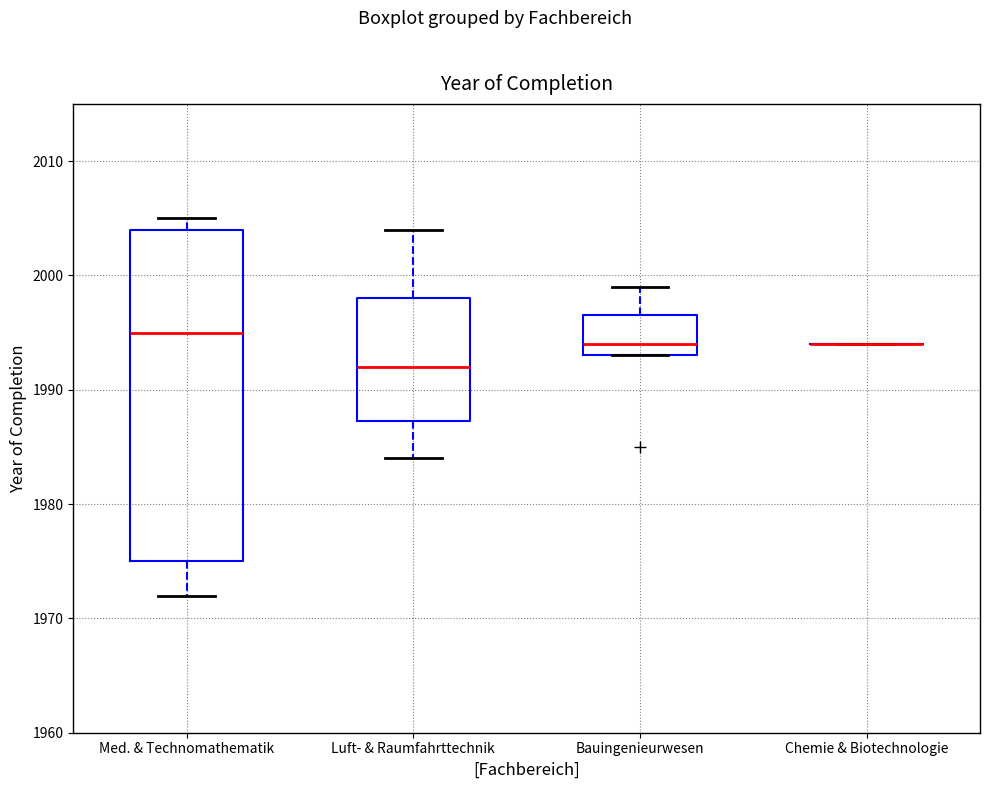

Reading left to right, read every box against the y-axis: the position of its median line, the range the box covers, and the ends of its whiskers. The values are not printed on the chart, so give them approximately, as read against the axis.

Med. & Technomathematik: median 1995, box 1975 to 2004, whiskers 1972 to 2005
Luft- & Raumfahrttechnik: median 1992, box 1987 to 1998, whiskers 1984 to 2004
Bauingenieurwesen: median 1994, box 1993 to 1997, whiskers 1993 to 1999
Chemie & Biotechnologie: box collapsed to a line at 1994, whiskers 1994 to 1994